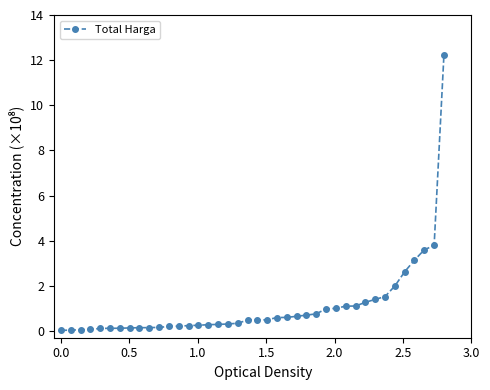

Is this an area chart (filled region under the line)?

No